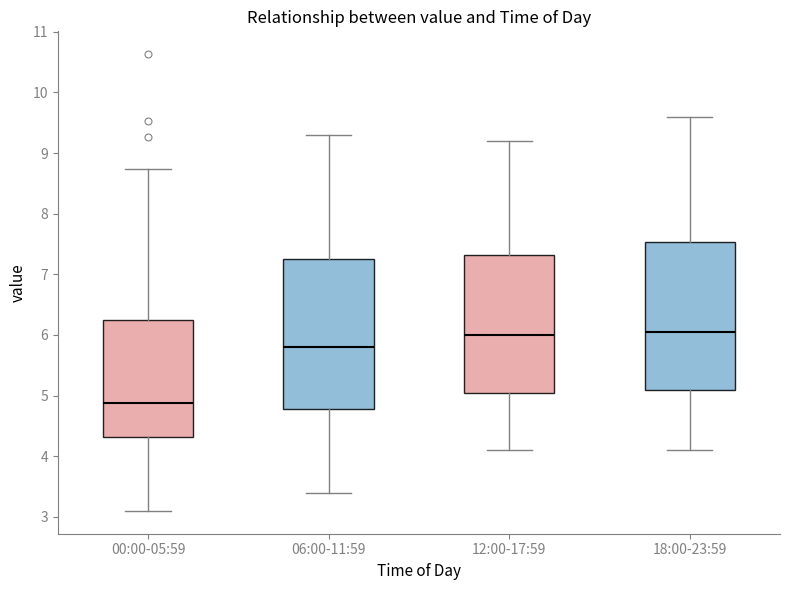

Reading left to right, read every box against the y-axis: the position of its median line, the range the box covers, and the ends of its whiskers. The values are not printed on the chart, so give them approximately, as read against the axis.

00:00-05:59: median 4.9, box 4.3 to 6.2, whiskers 3.1 to 8.7
06:00-11:59: median 5.8, box 4.8 to 7.3, whiskers 3.4 to 9.3
12:00-17:59: median 6.0, box 5.1 to 7.3, whiskers 4.1 to 9.2
18:00-23:59: median 6.1, box 5.1 to 7.5, whiskers 4.1 to 9.6